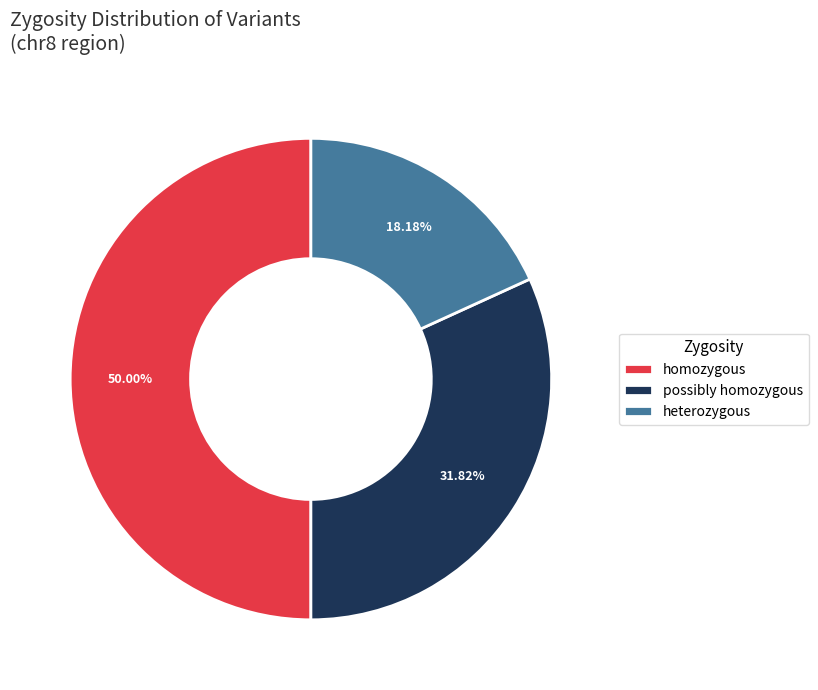

The heterozygous slice represents 13% of the pie. True or false?

False